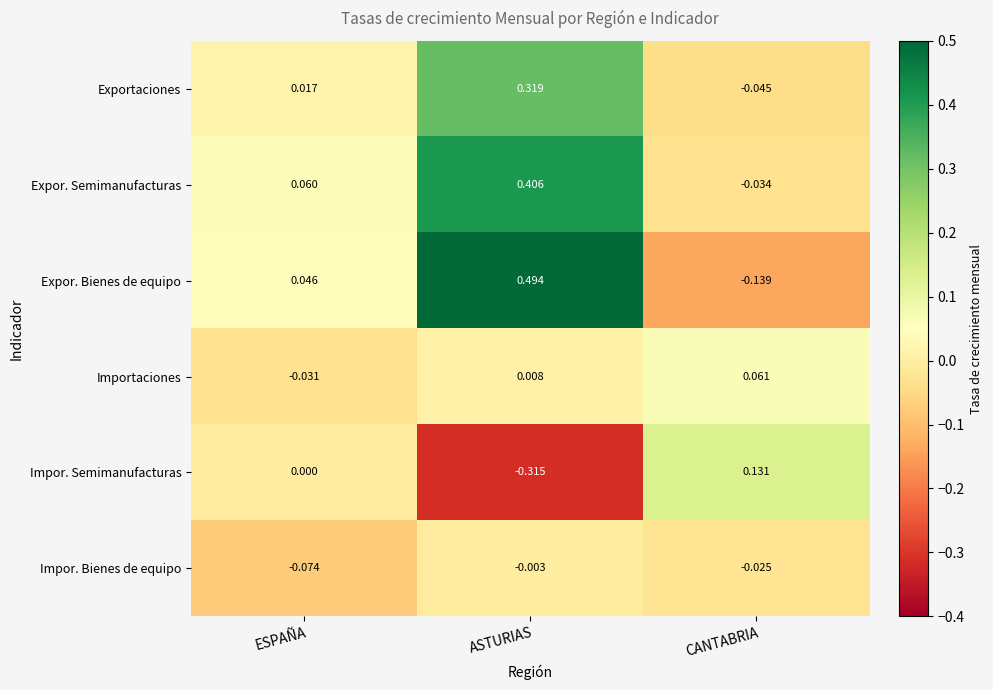

Count the number of data series in this chart.

6